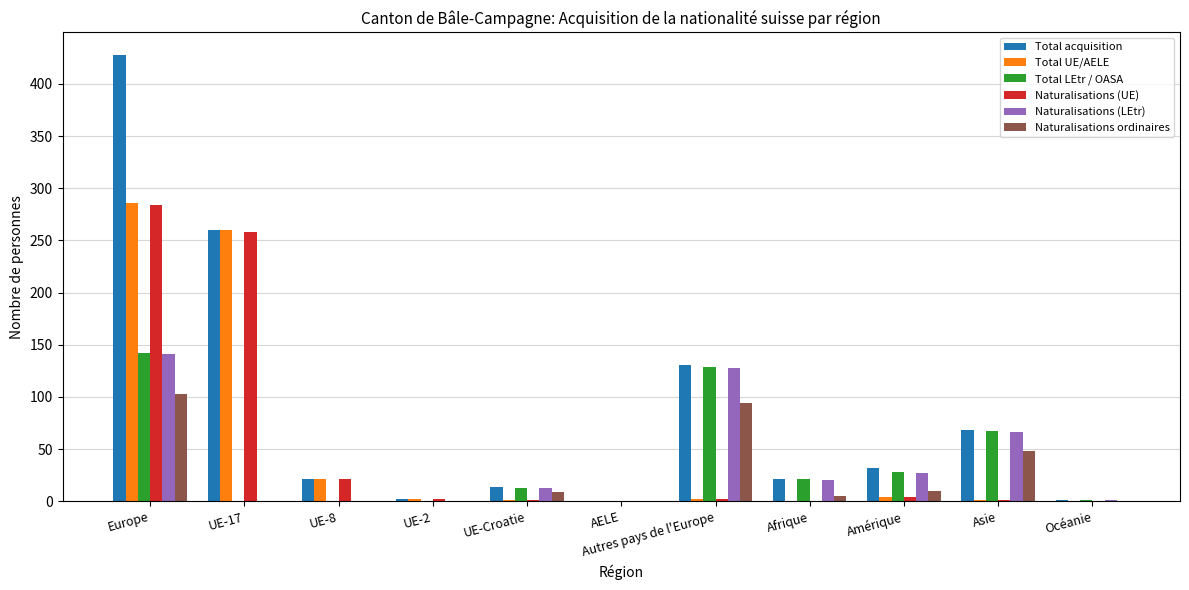

How many series are shown in this chart?

6